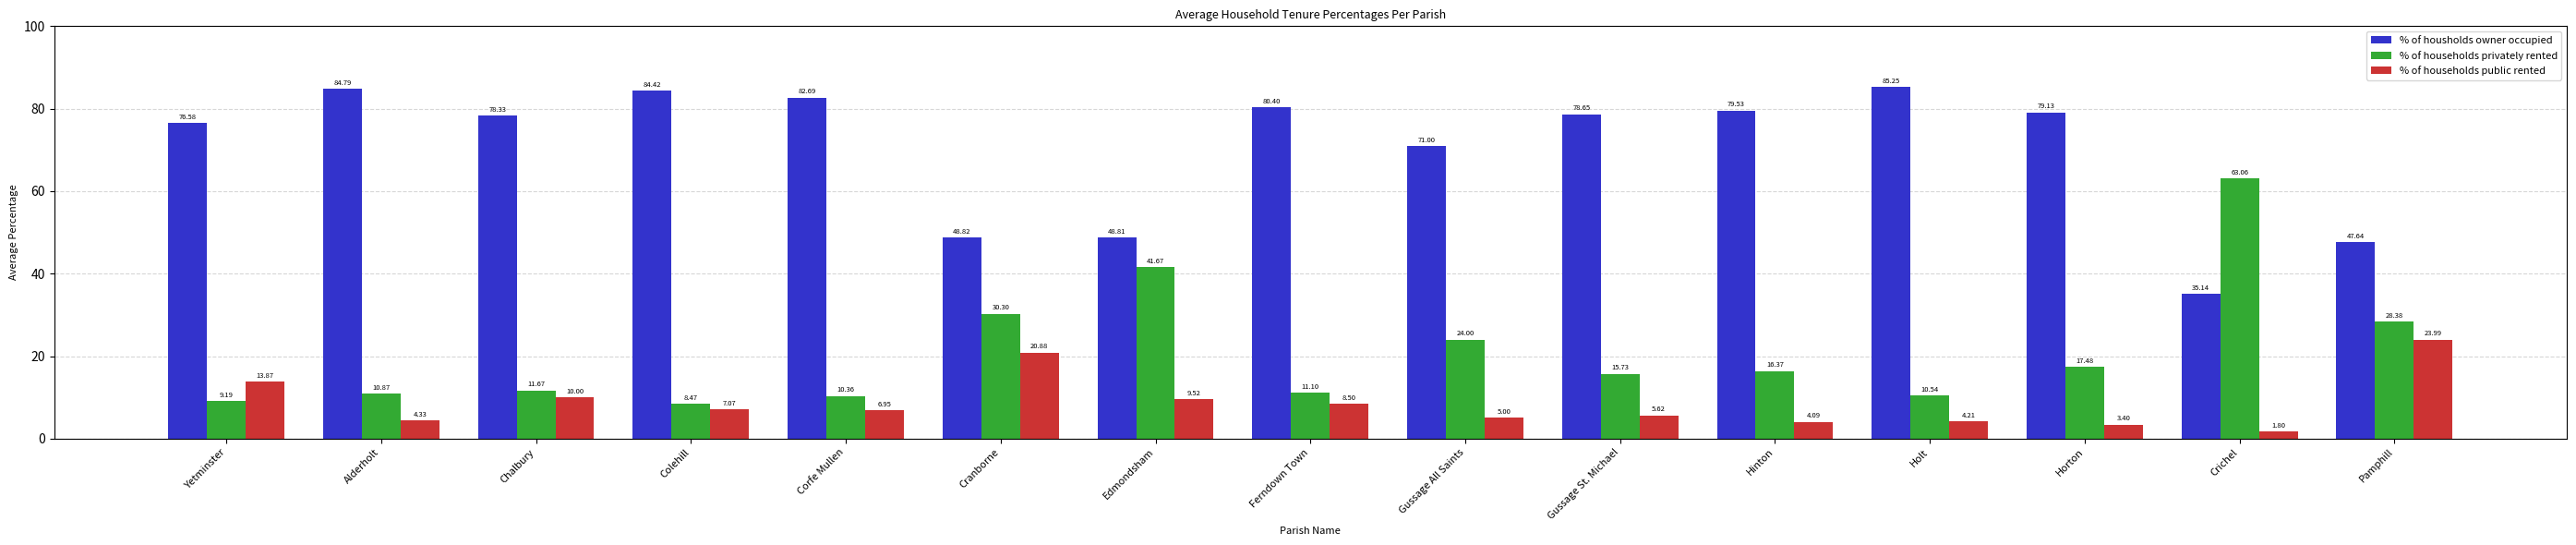

How many groups of bars are there?

15